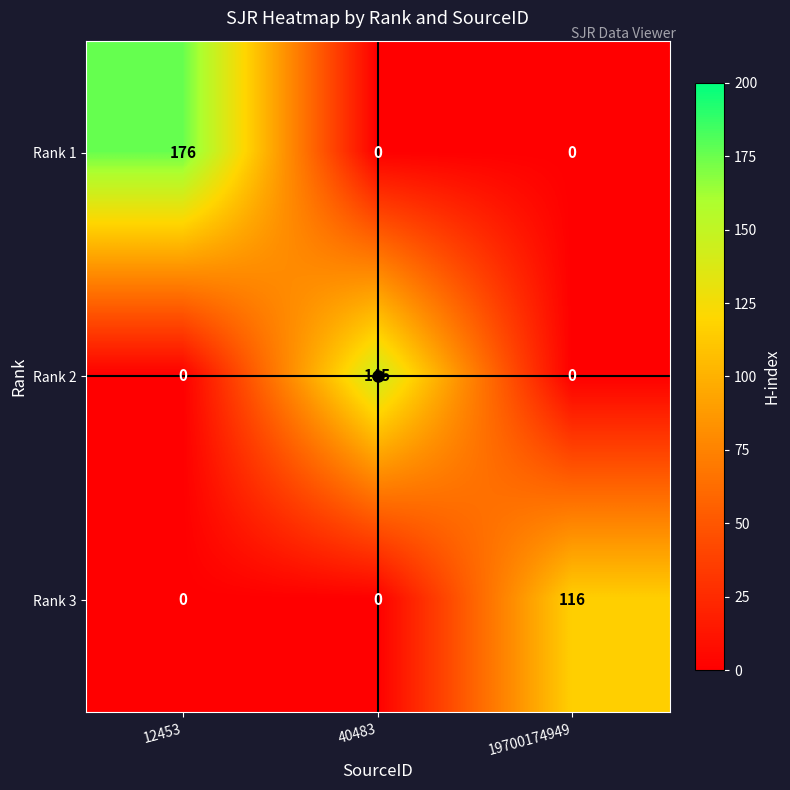

The Rank 2 series shows 36 at 40483. True or false?

False